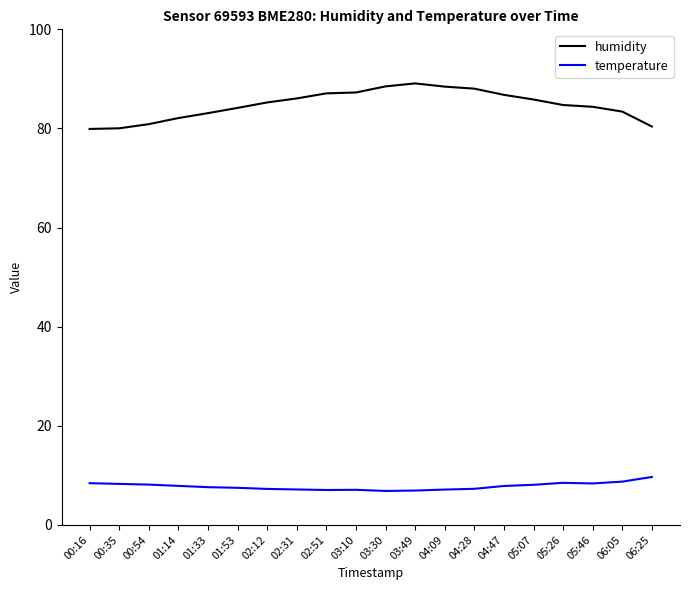

Rank the series by their maximum value, from lowest to highest.

temperature, humidity